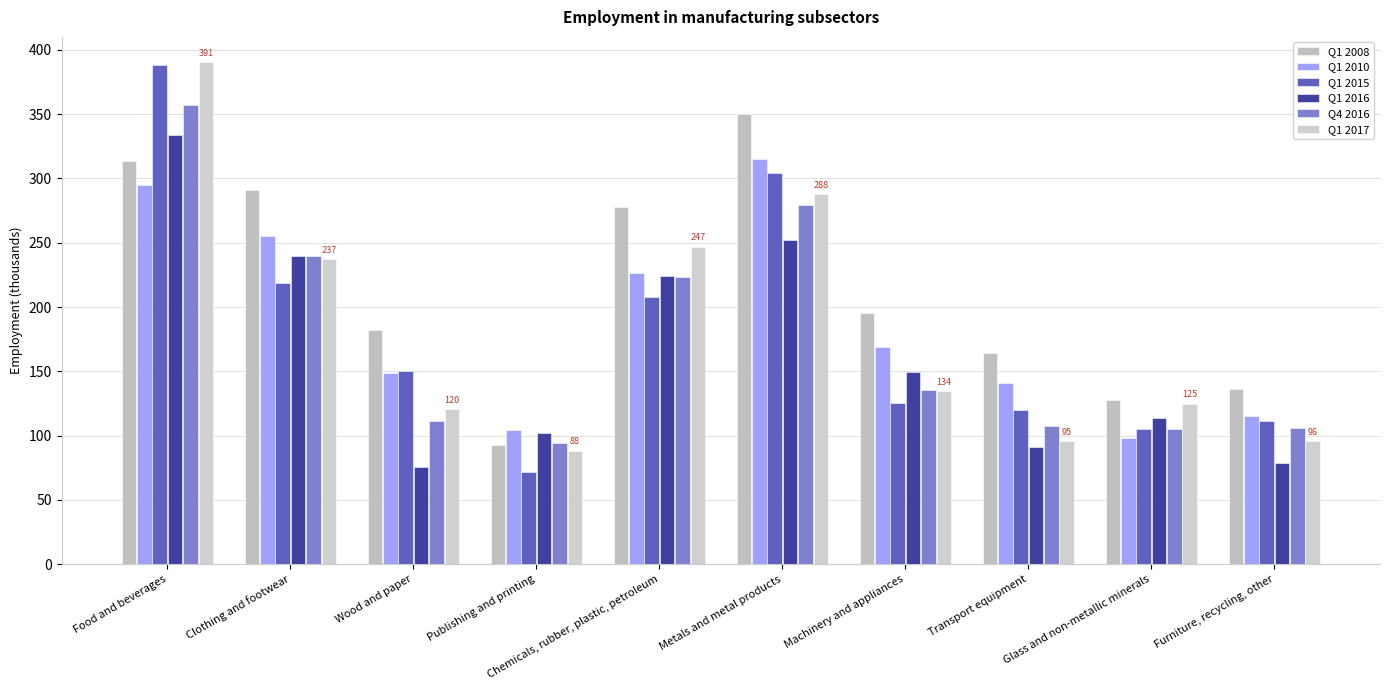

What value does the Q1 2016 series have at Furniture, recycling, other?

78.9